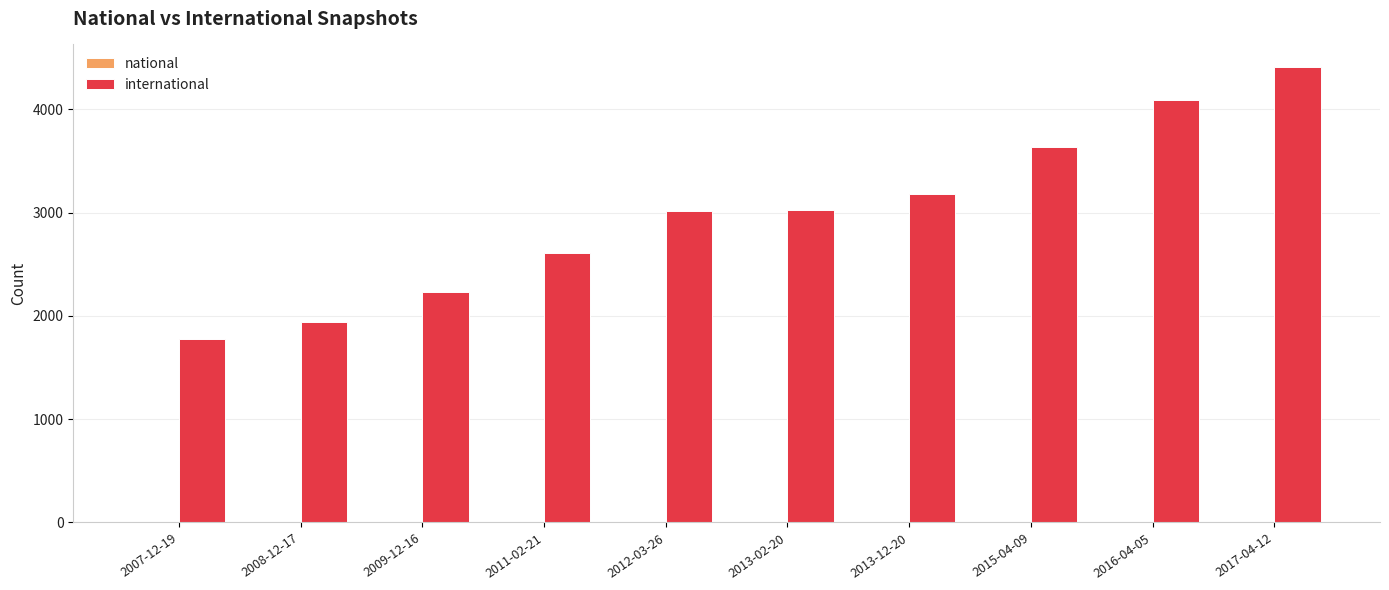

What is the greatest value displayed?

4408